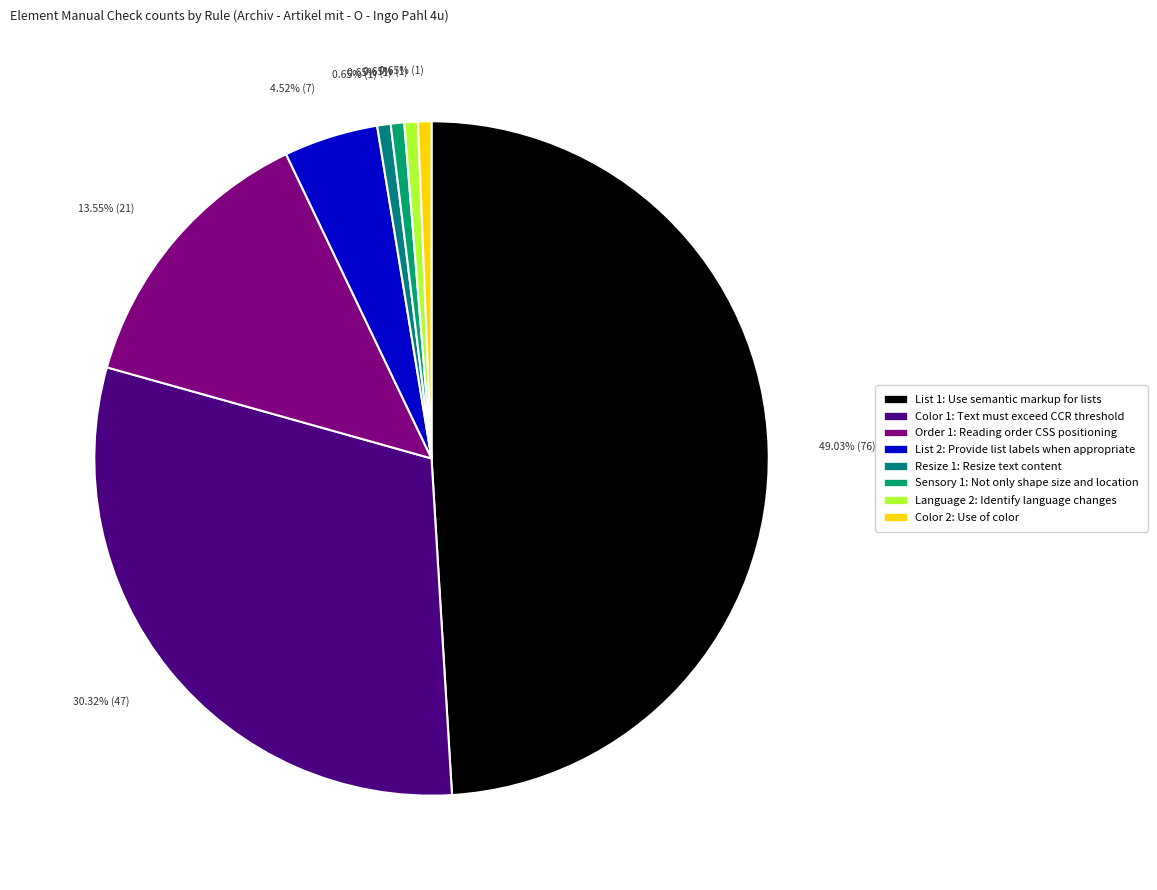

Does any single category account for the majority?

No